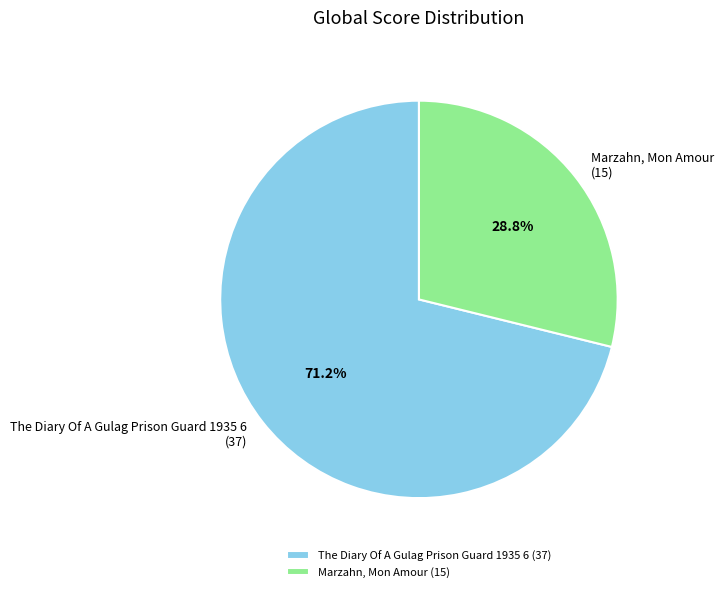

Which category has the biggest portion of the pie?

The Diary Of A Gulag Prison Guard 1935 6